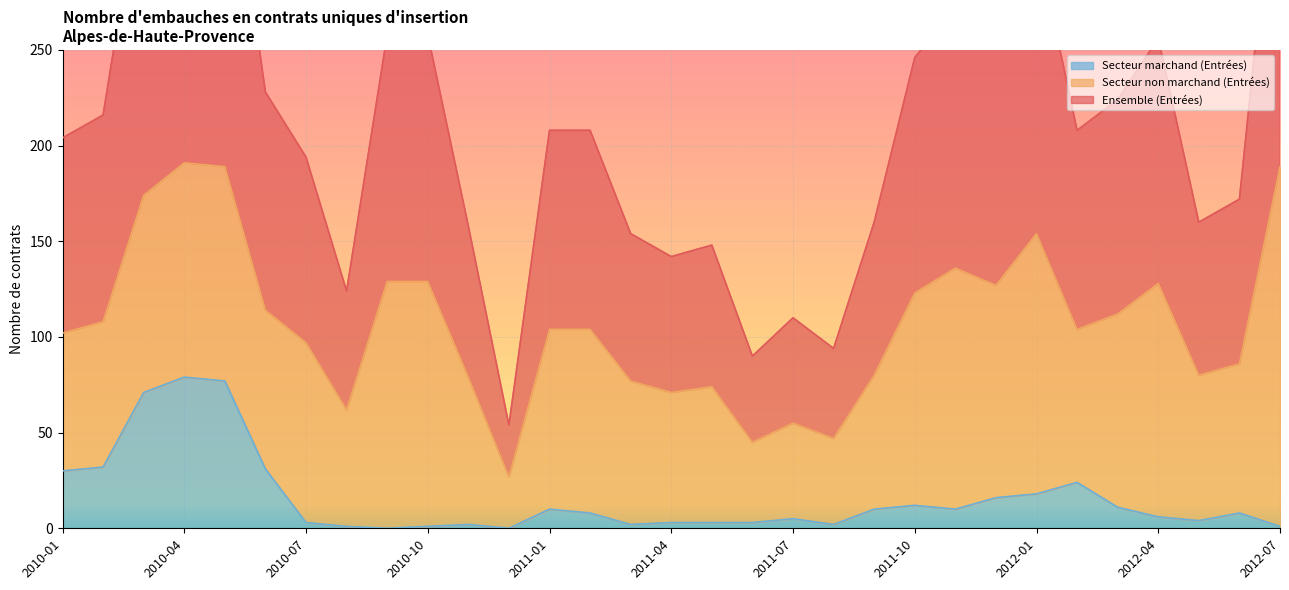

True or false: Secteur marchand (Entrées) has a value of 30 at 2010-01.

True